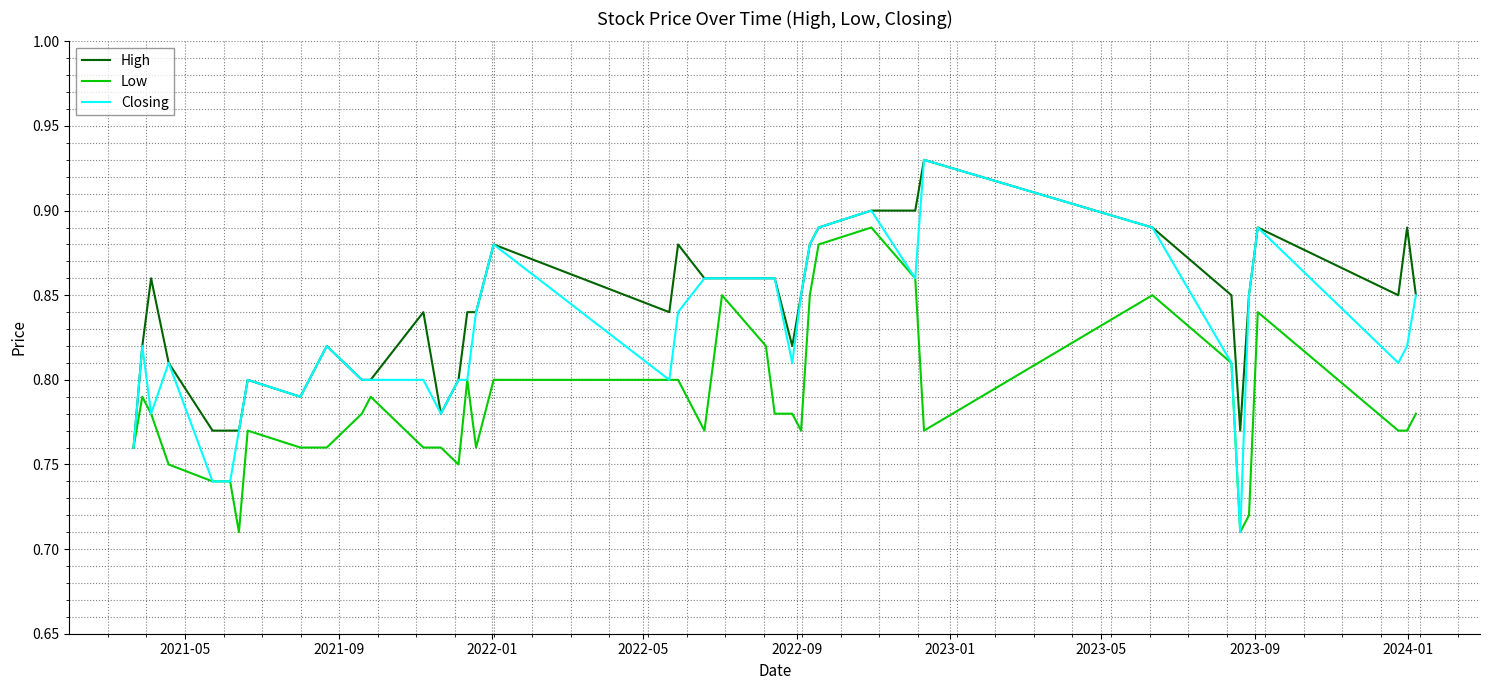

Which series has the largest range (max minus min)?

Closing